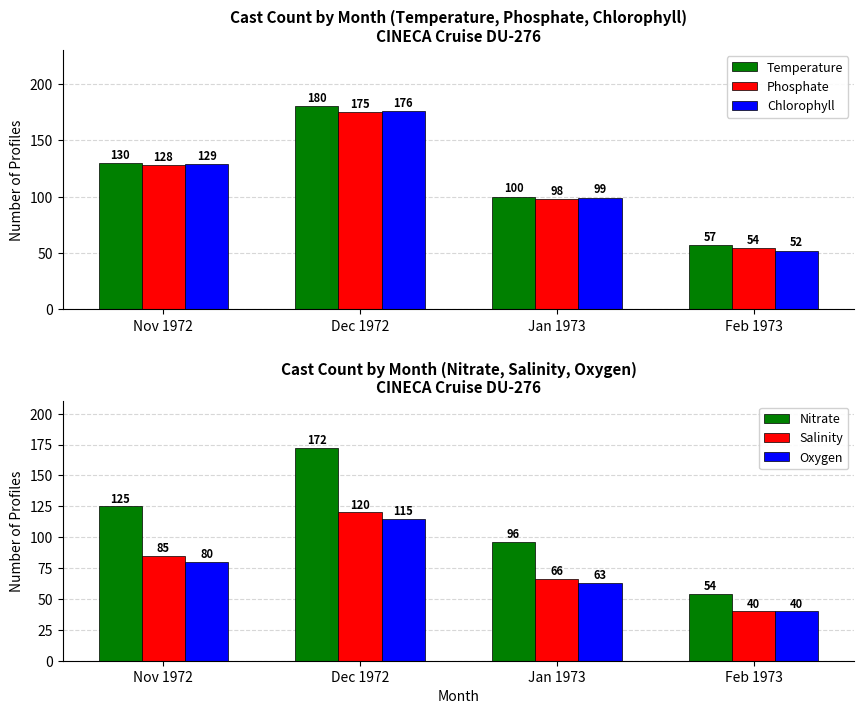

Where does the Nitrate series first go above 125?

Dec 1972